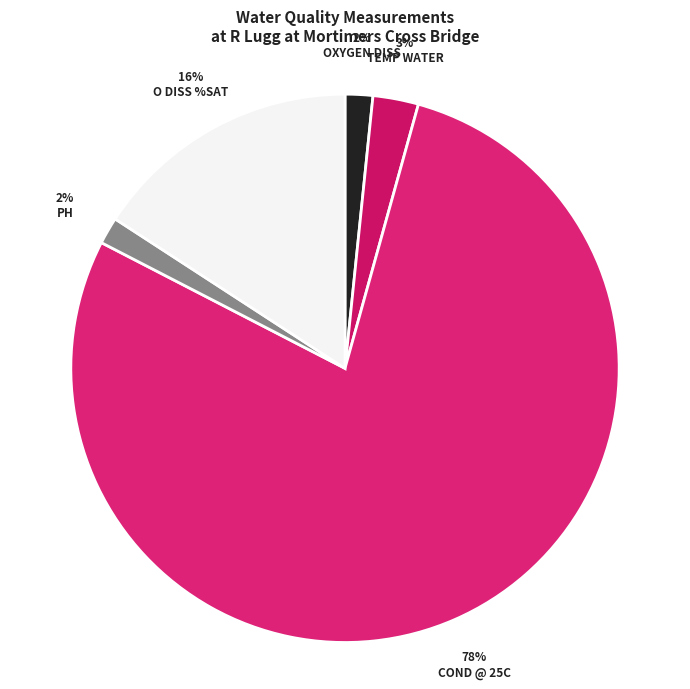

How many slices are in this pie chart?

5